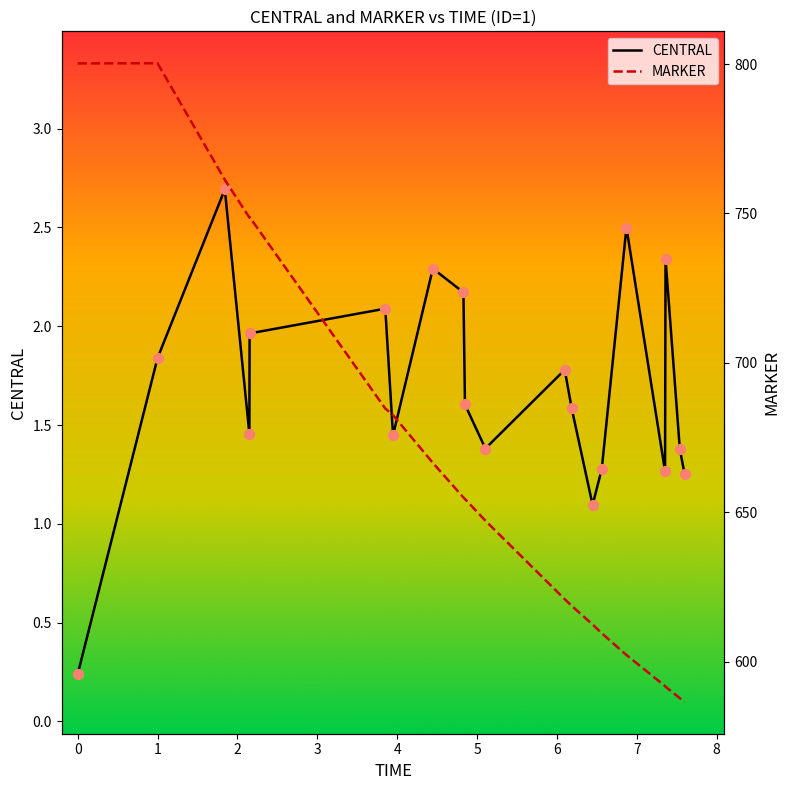

Which series has the widest spread of Y values?

MARKER